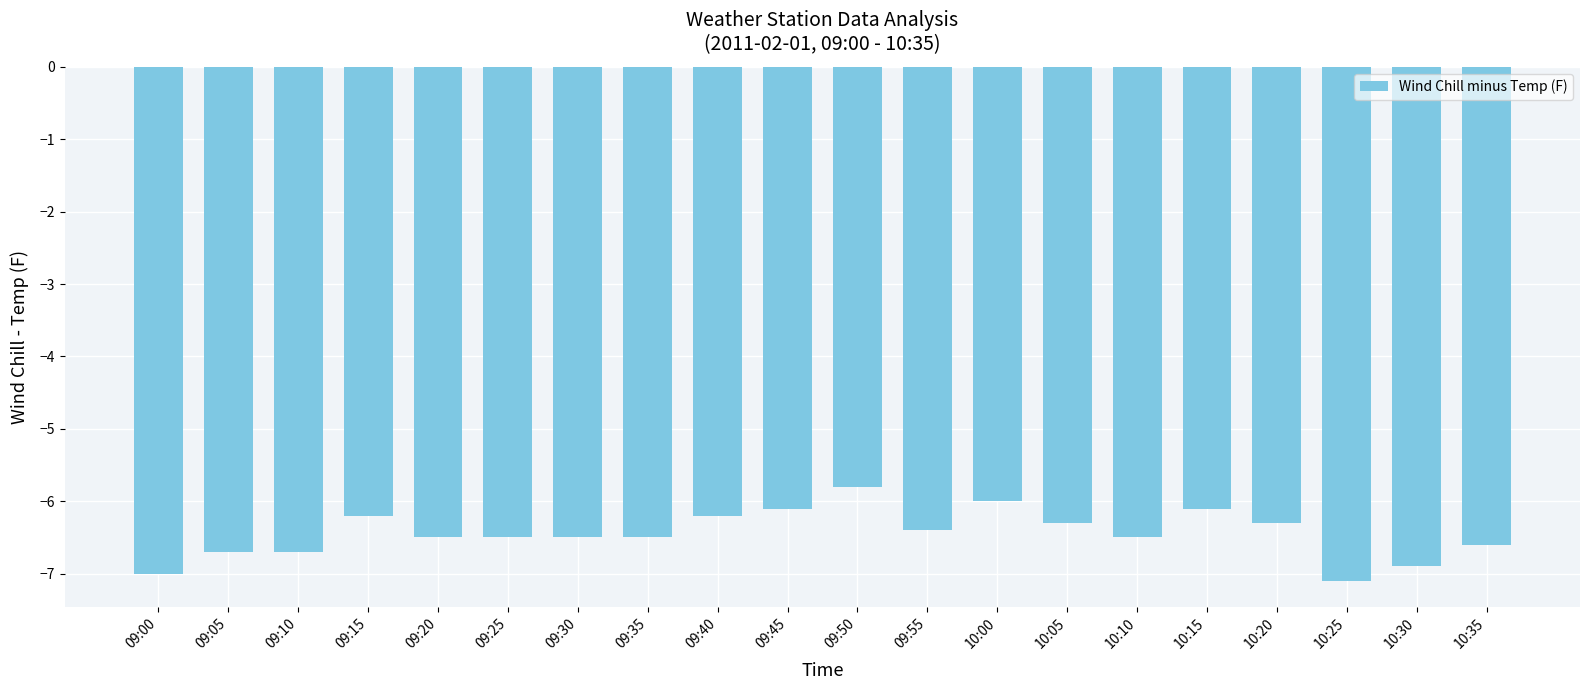

At which label does the data first exceed -6?

09:50